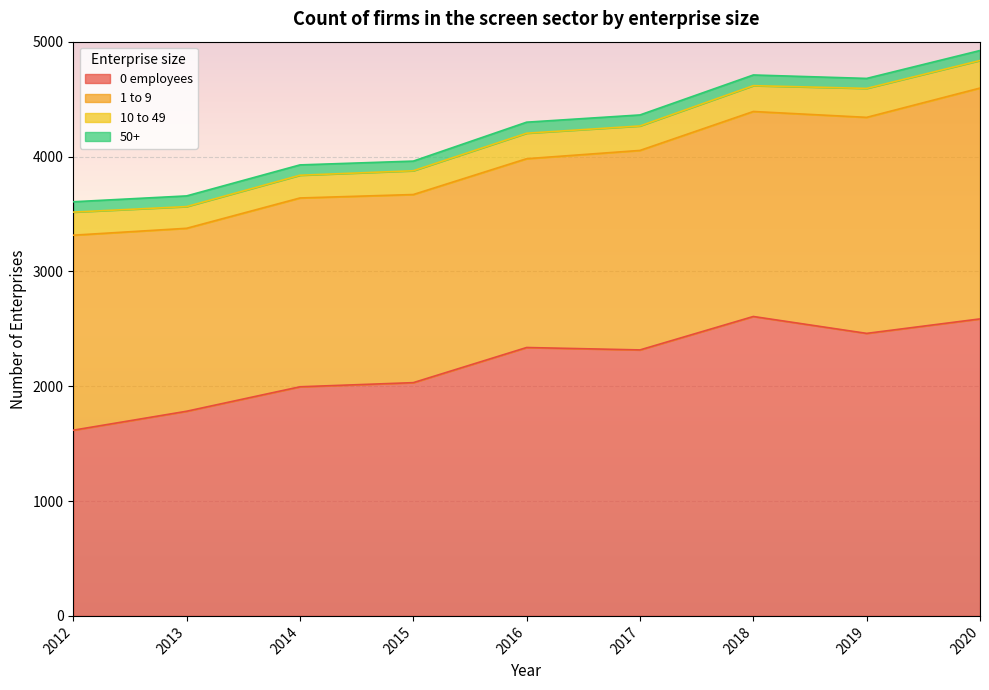

How many 50+ values are between 87 and 93?

6